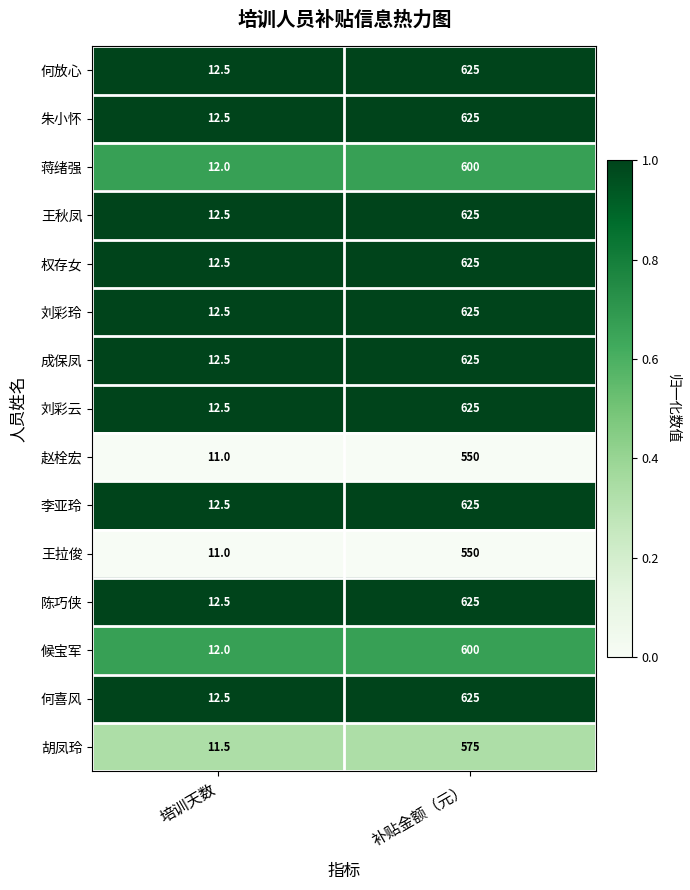

What is the spread (max minus min) of values at 补贴金额（元）?

75.0